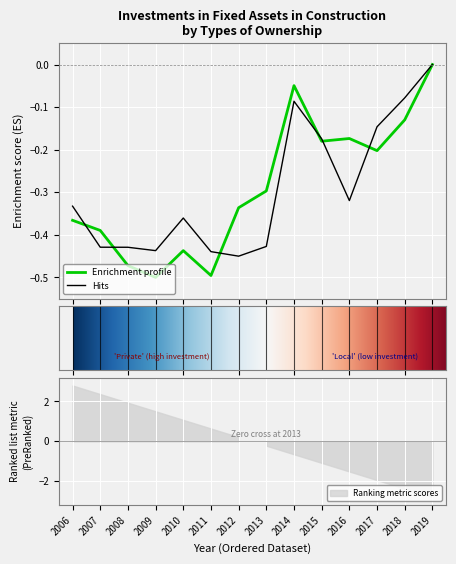

What is the difference between the Private (local) values at 2013 and 2015?

0.3